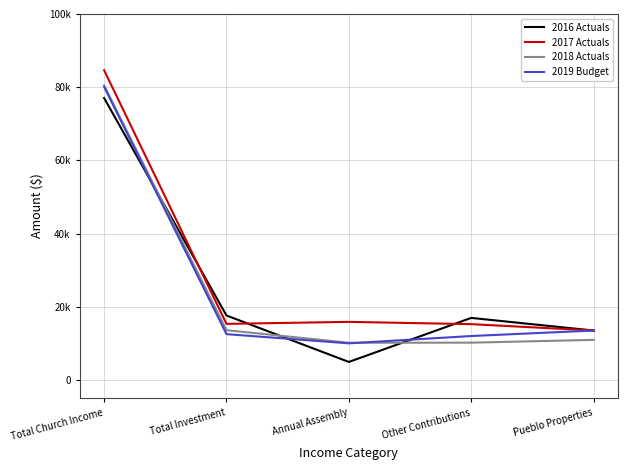

Where does the 2018 Actuals series first go above 10949?

Total Church Income